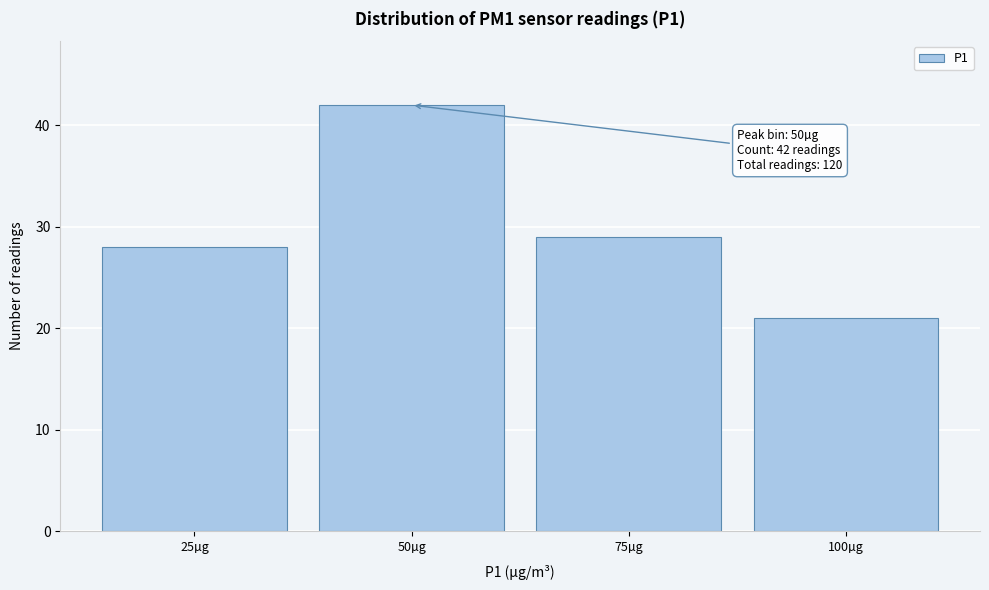

Reading left to right, list all the values displayed in this chart.

25µg=28	50µg=42	75µg=29	100µg=21